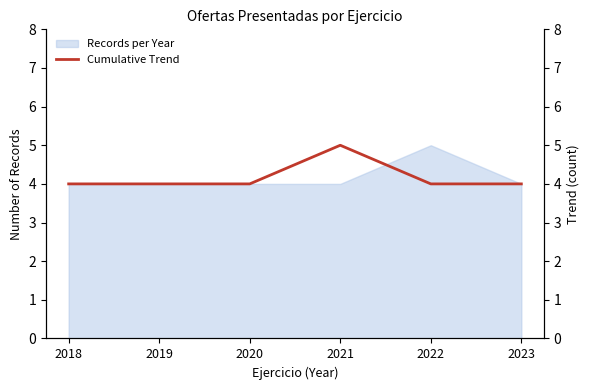

The chart shows a value of 4 at 2019. True or false?

True